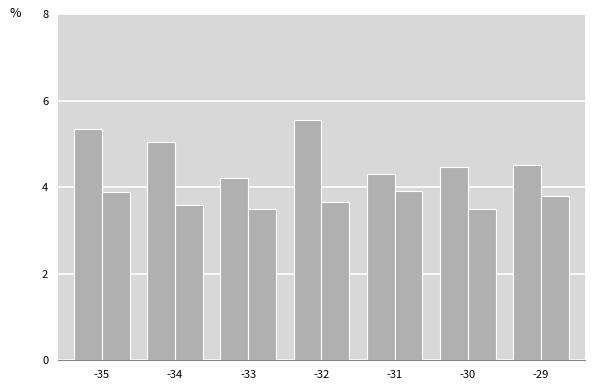

How many bars are there in total?

14